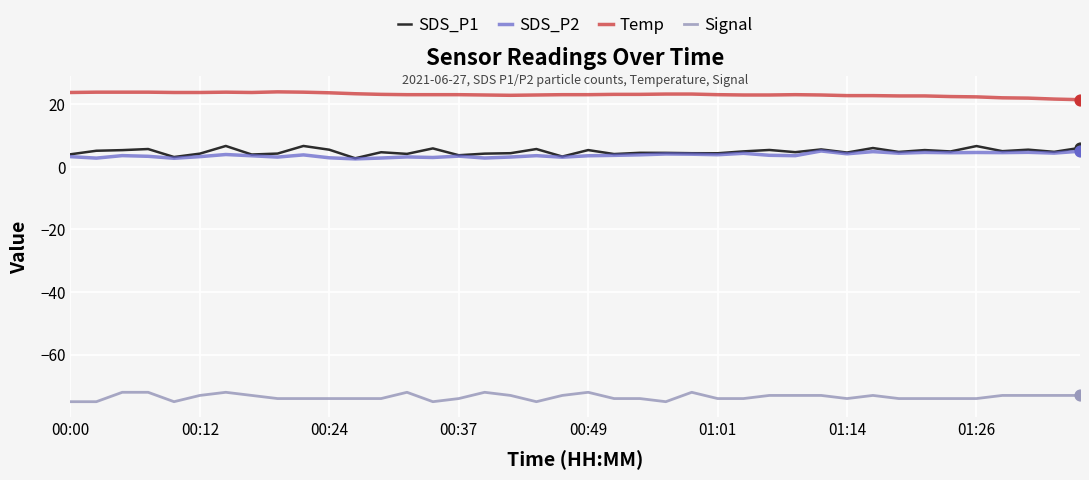

Which series has the largest total across all categories?

Temp